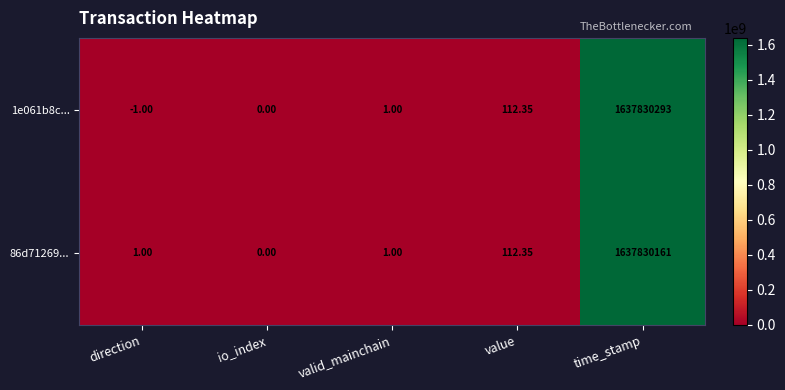

What is the maximum value shown in the chart?

1637830293.0